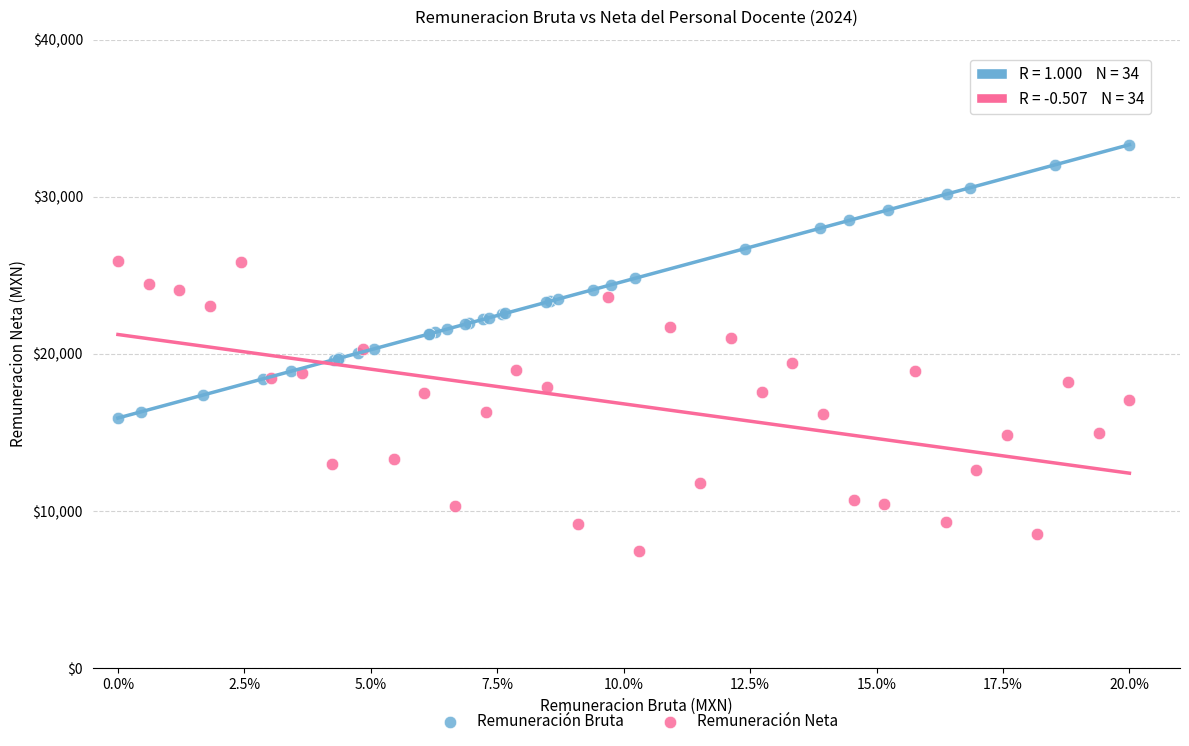

Which series reaches the maximum Y coordinate?

Remuneración Bruta